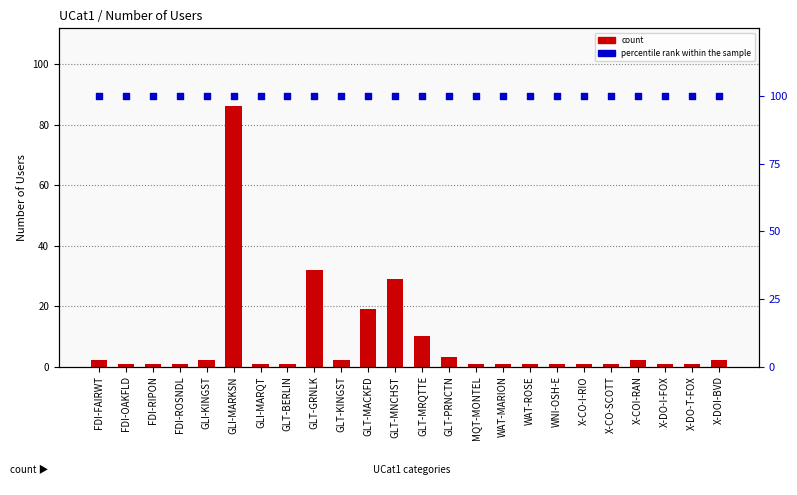

Which series reaches the maximum Y coordinate?

percentile rank within the sample